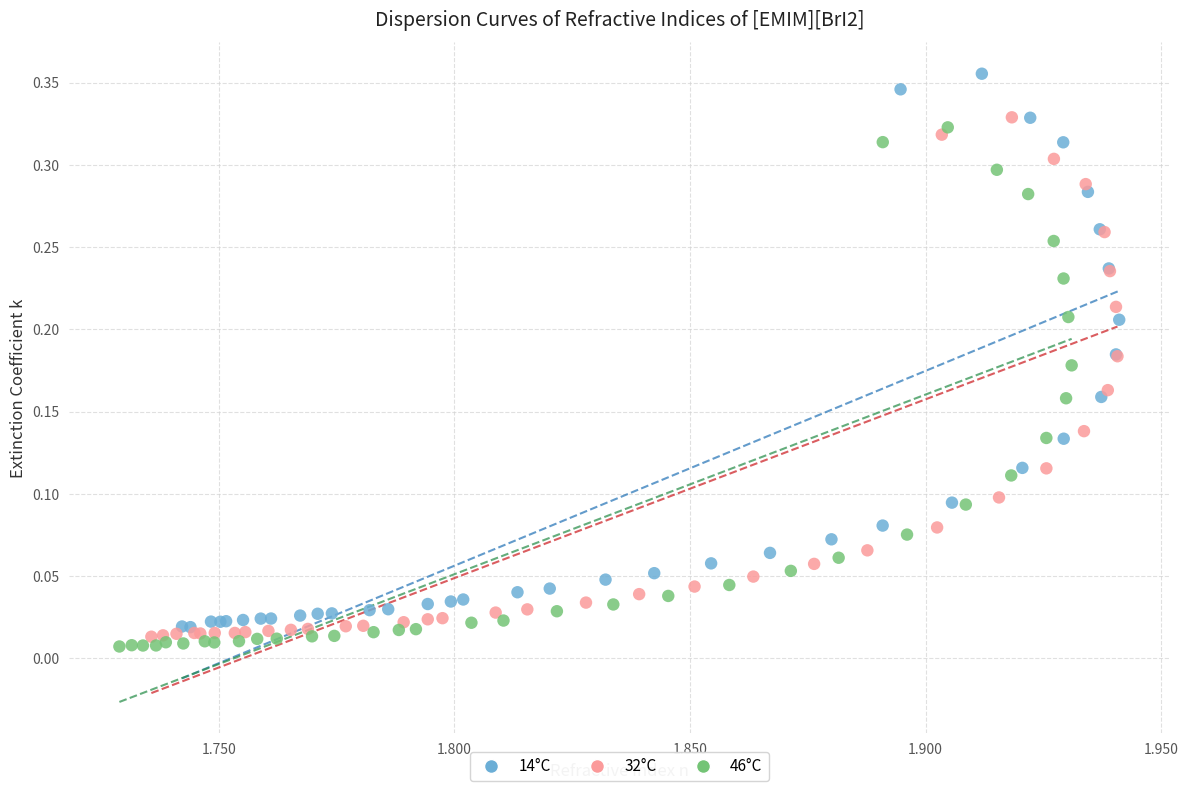

Which series contains the highest Y value?

14°C